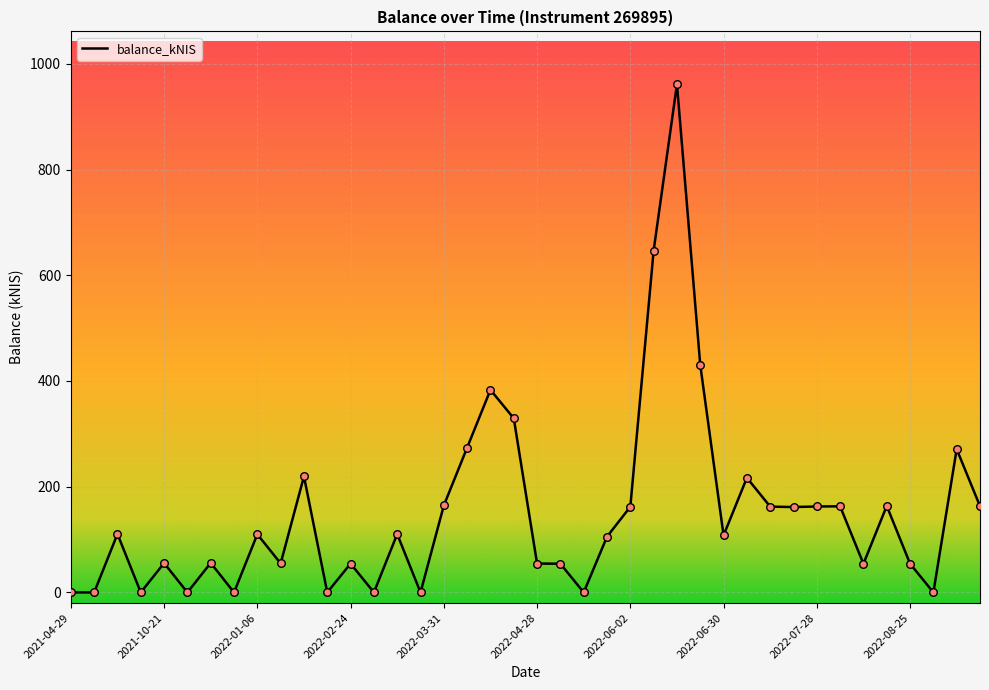

What is the difference between the maximum and minimum values?

961.4